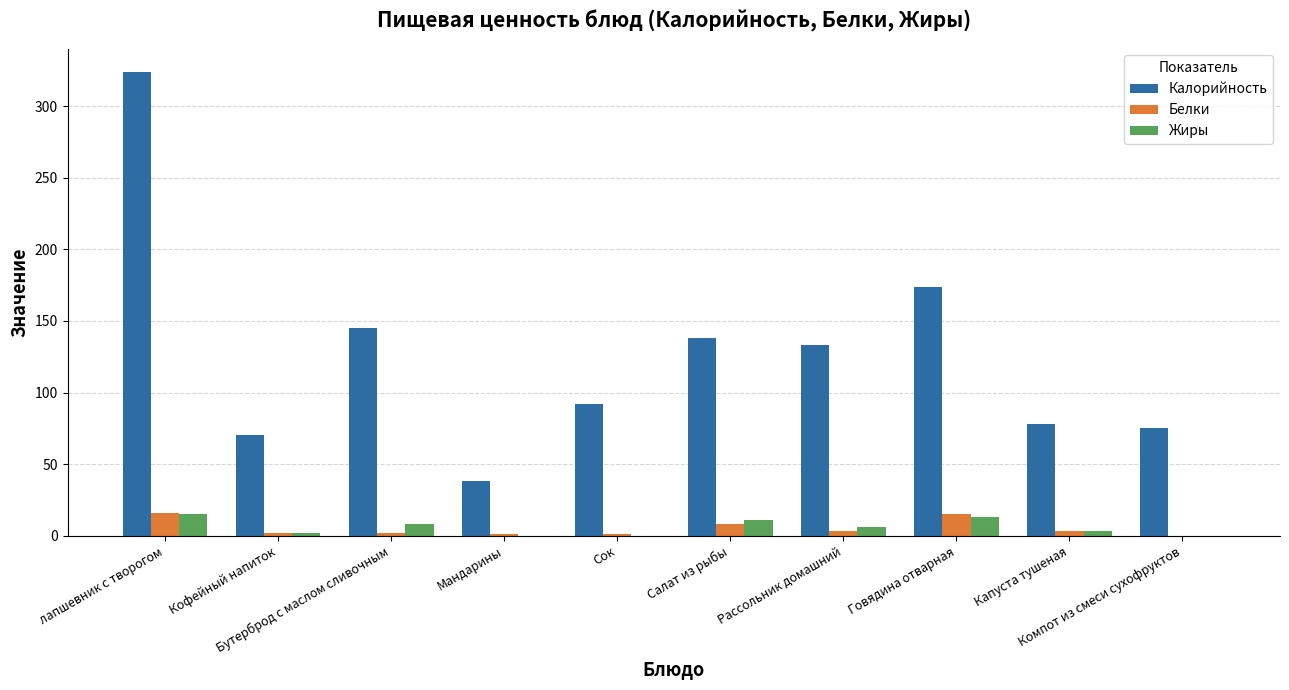

True or false: Жиры has a value of 15 at лапшевник с творогом.

True